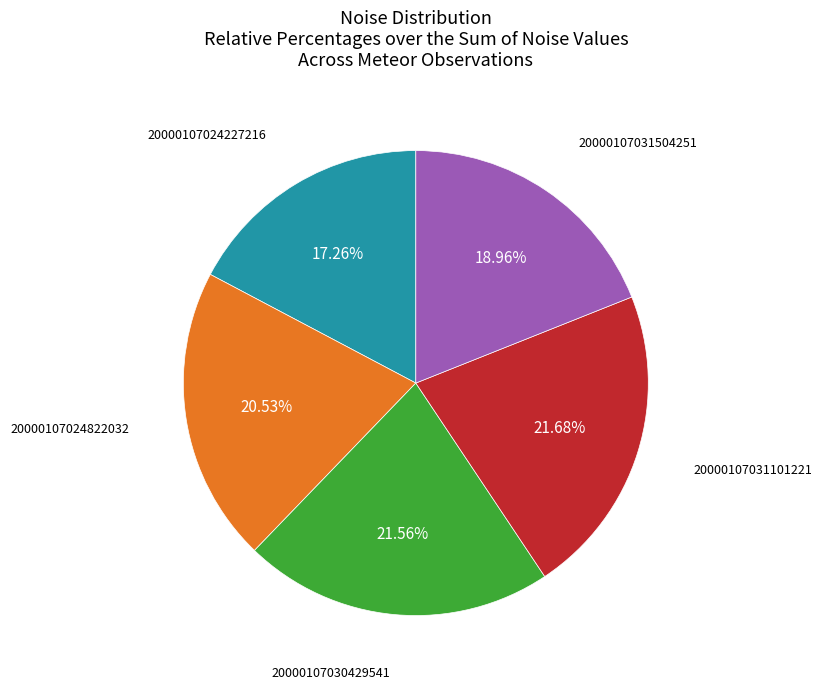

Is there any slice that represents more than half of the pie?

No